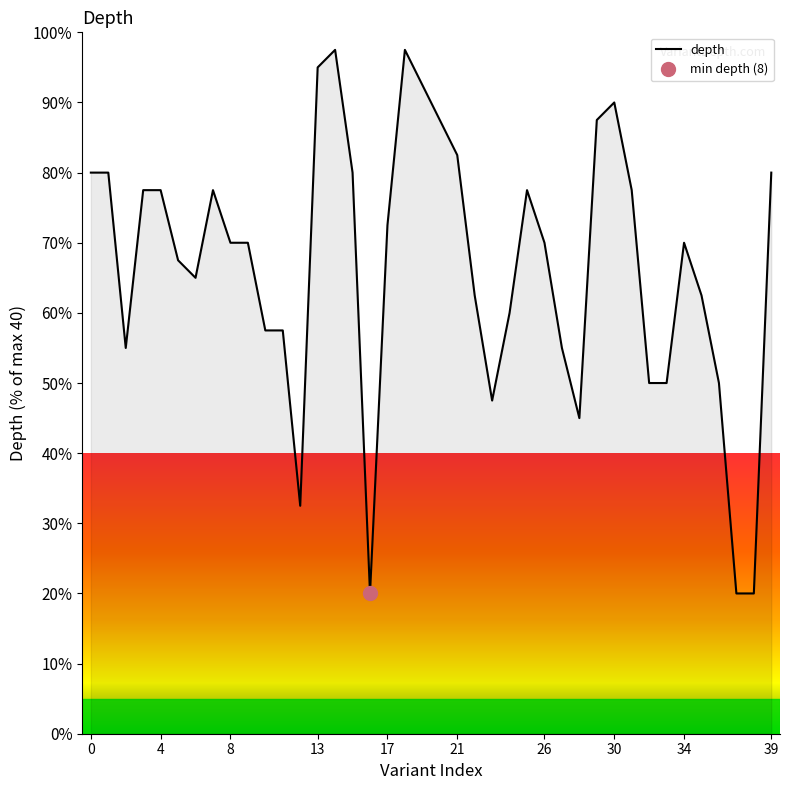

How many data points are less than 70?

18